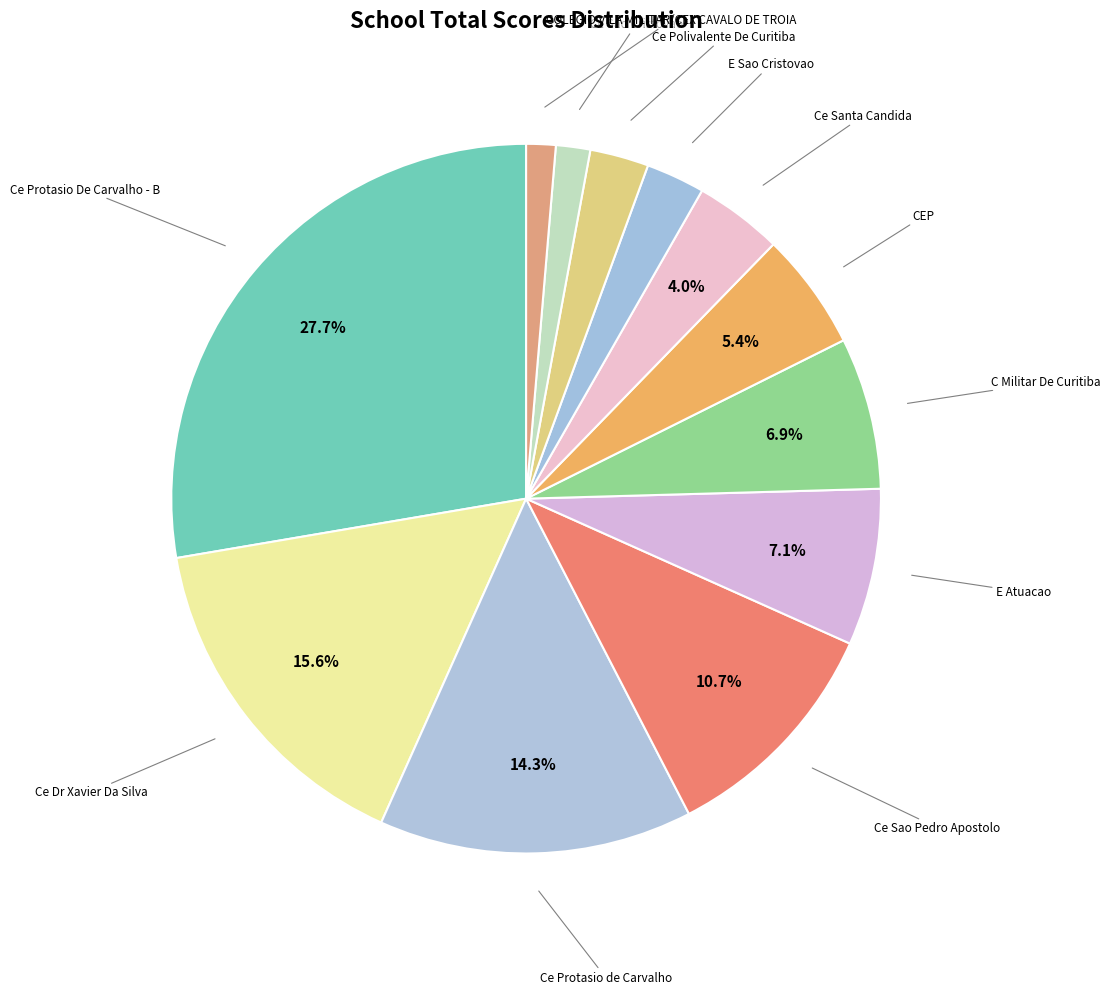

Does Ce Protasio de Carvalho represent more than half of the total?

No